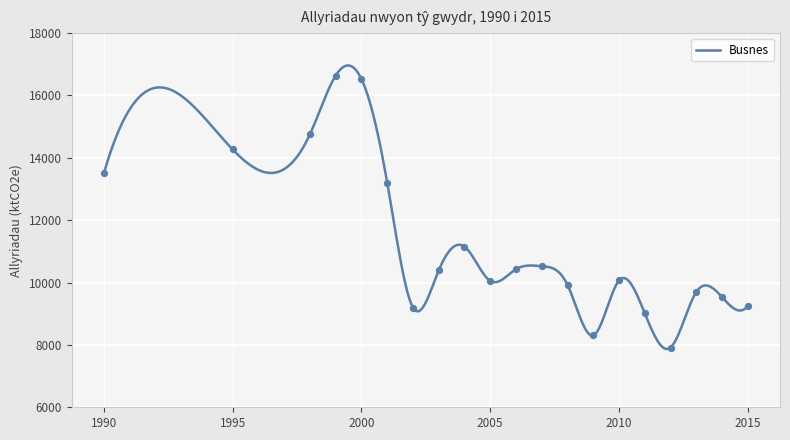

What is the ratio of the value at 2009 to the value at 2012?

1.0